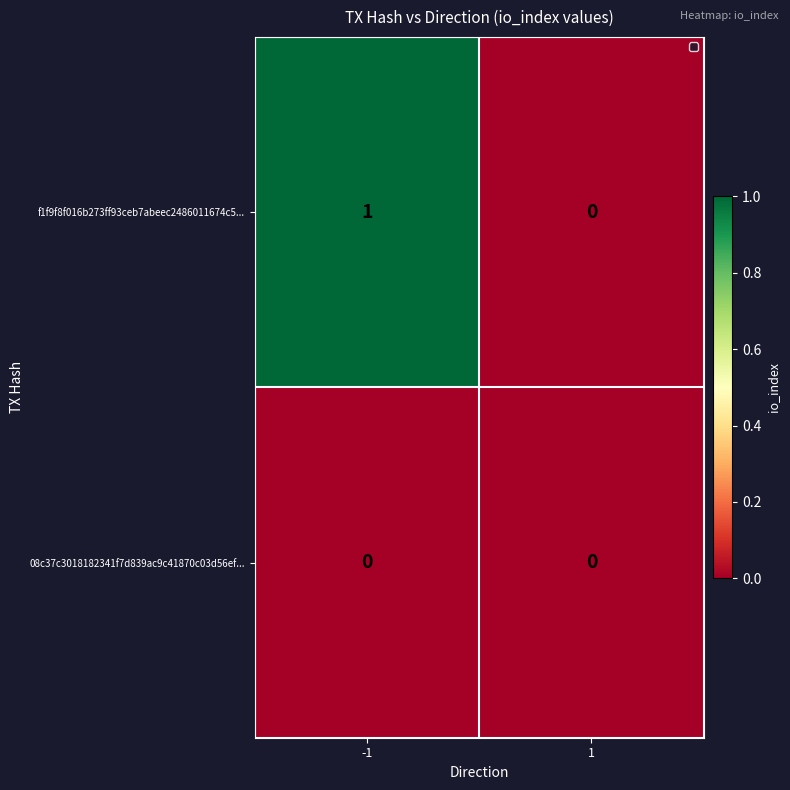

At which category is the sum across all series the highest?

-1